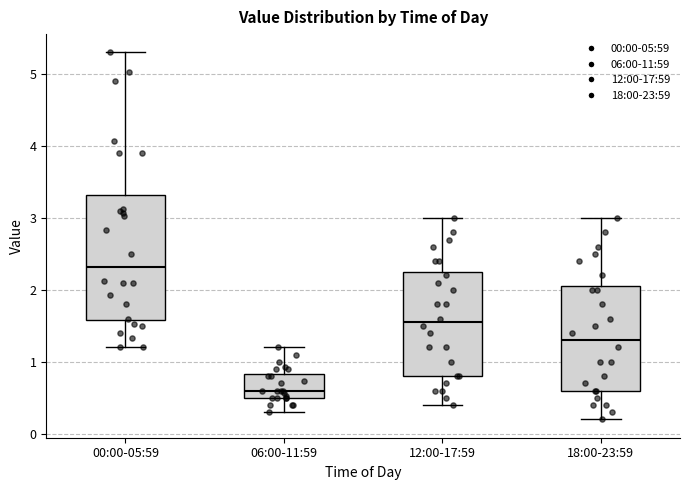

Reading left to right, transcribe this box plot: for each box, give where its median line is, the range the box spans, and where its two whiskers end, as read against the y-axis. The values are not printed on the chart, so give them approximately, as read against the axis.

00:00-05:59: median 2.3, box 1.6 to 3.3, whiskers 1.2 to 5.3
06:00-11:59: median 0.6, box 0.5 to 0.8, whiskers 0.3 to 1.2
12:00-17:59: median 1.6, box 0.8 to 2.3, whiskers 0.4 to 3.0
18:00-23:59: median 1.3, box 0.6 to 2.1, whiskers 0.2 to 3.0